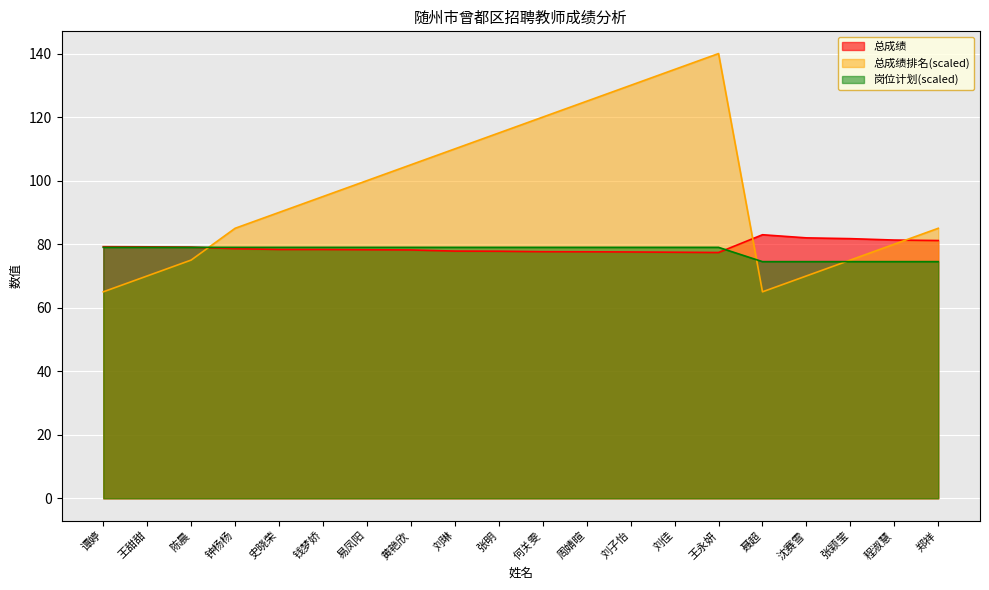

At 刘佳, list the series in order from smallest to largest.

总成绩, 岗位计划(scaled), 总成绩排名(scaled)